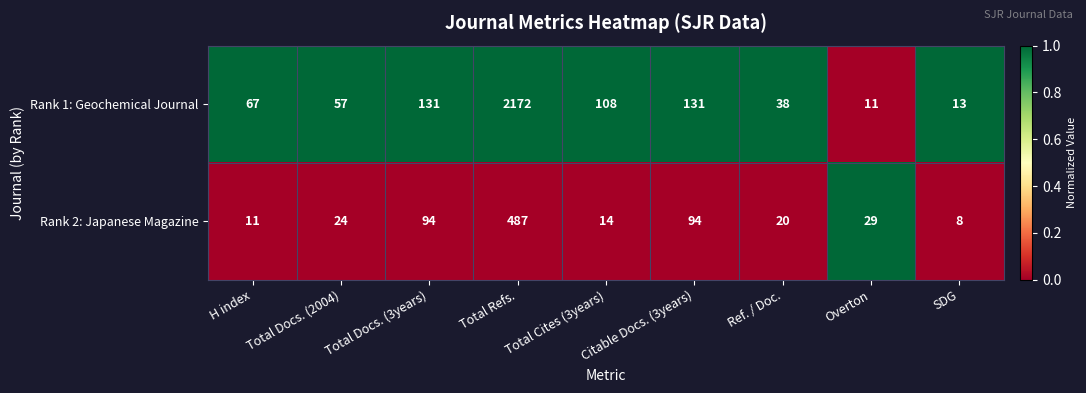

Which series has the widest spread of values?

Rank 1: Geochemical Journal